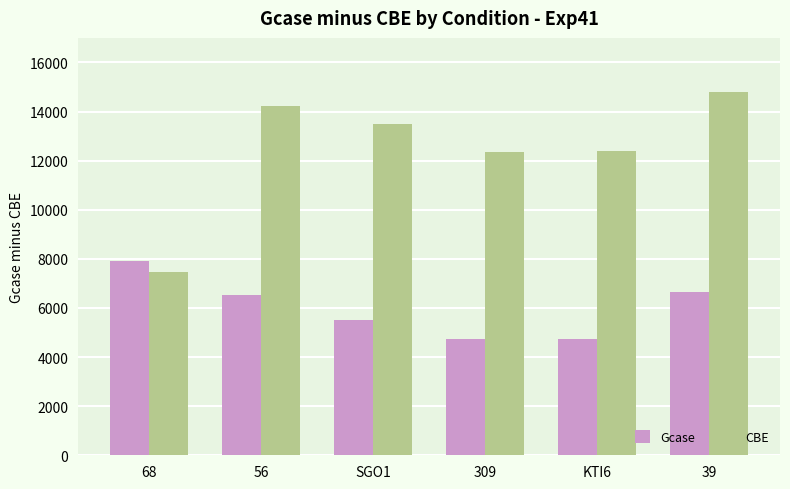

The value of Gcase at 68 is 7926.0. True or false?

True